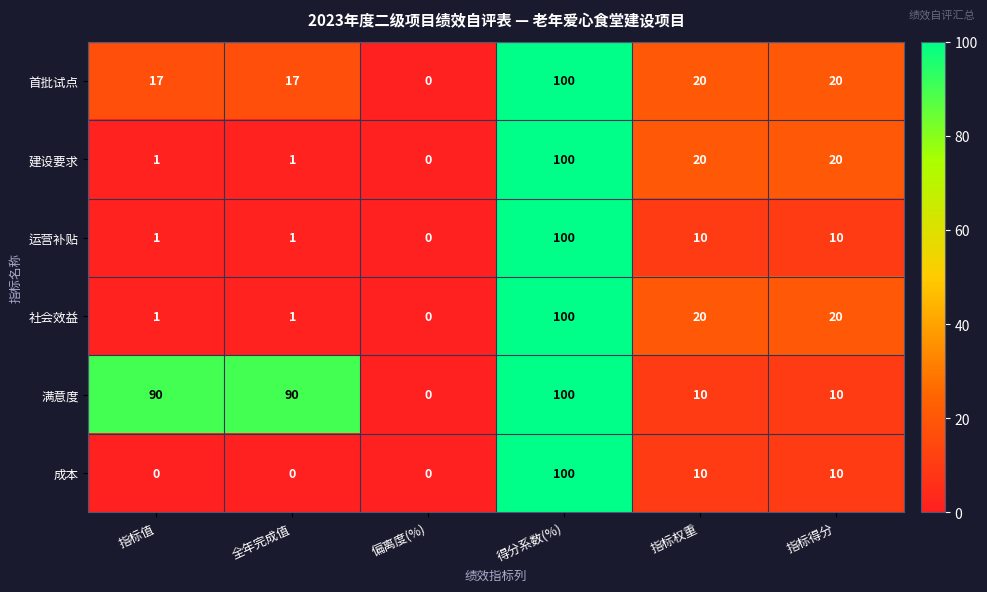

What is the spread (max minus min) of values at 指标权重?

10